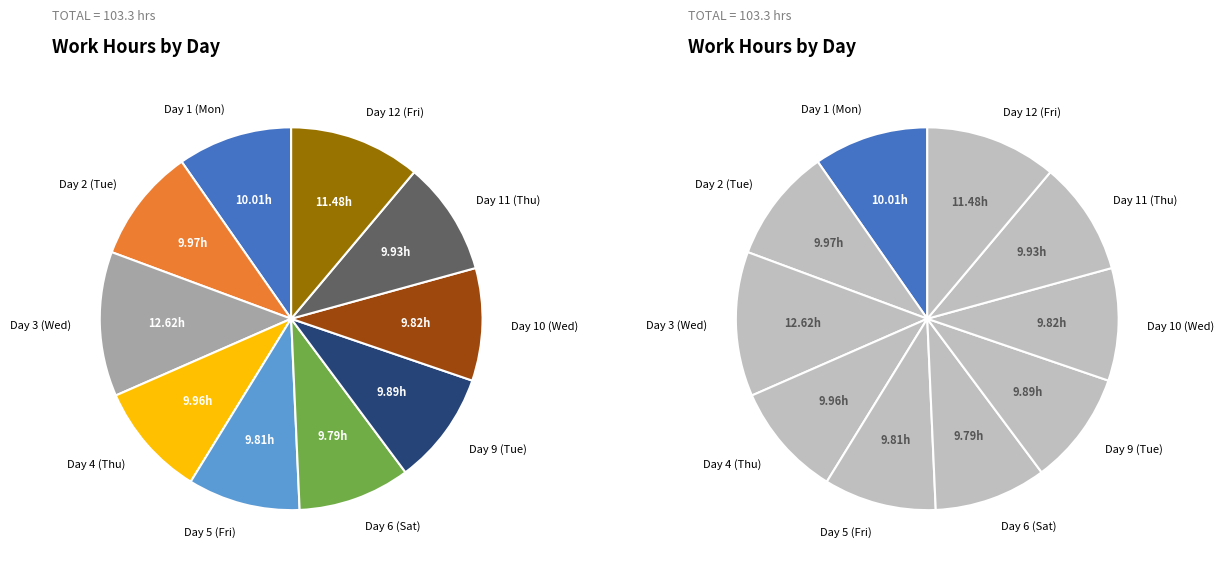

True or false: Day 3 (Wed) accounts for 12% of the total.

True